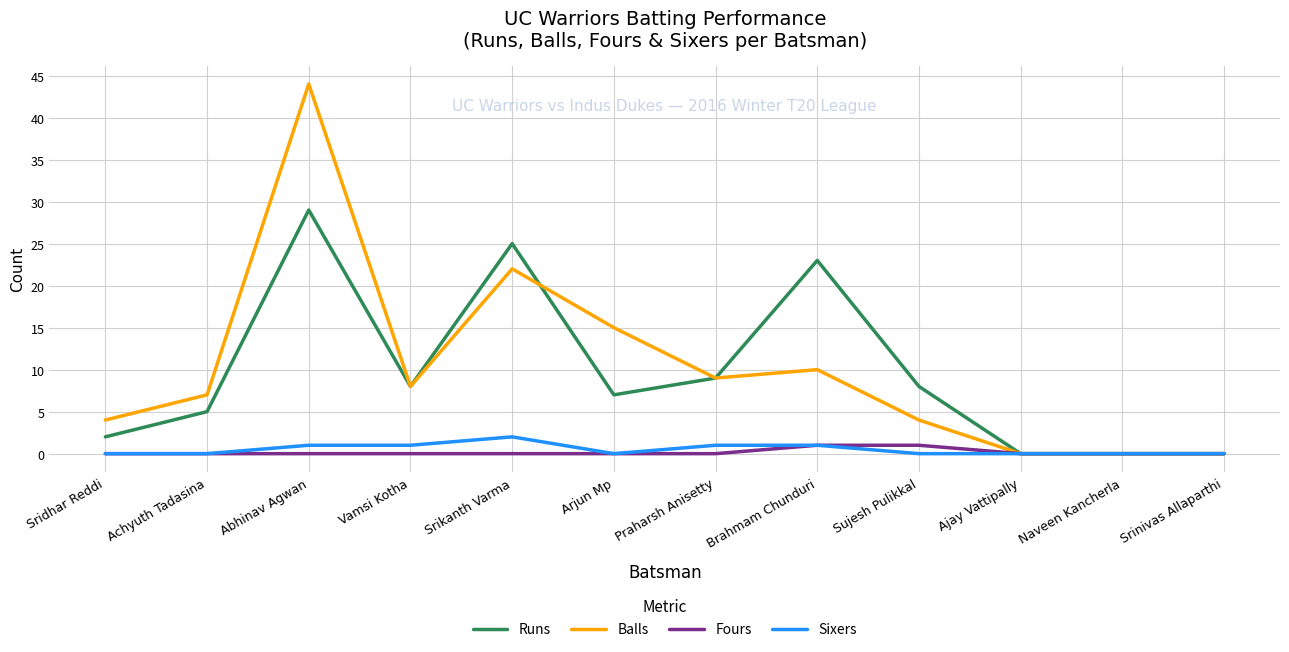

What position from the right is Naveen Kancherla?

2